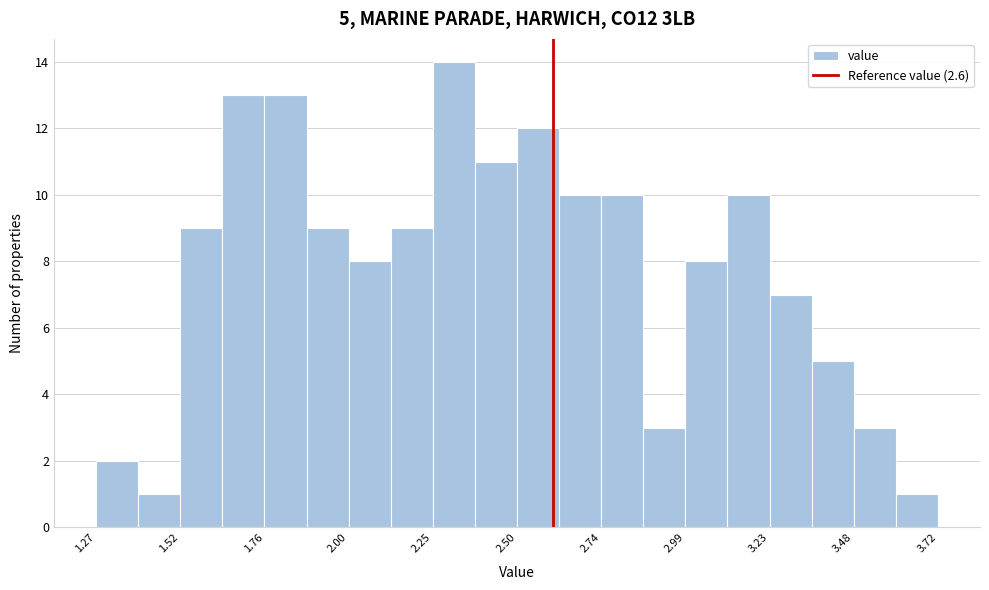

Read against the x-axis, roughly where is the centre of the tallest bar?

2.30